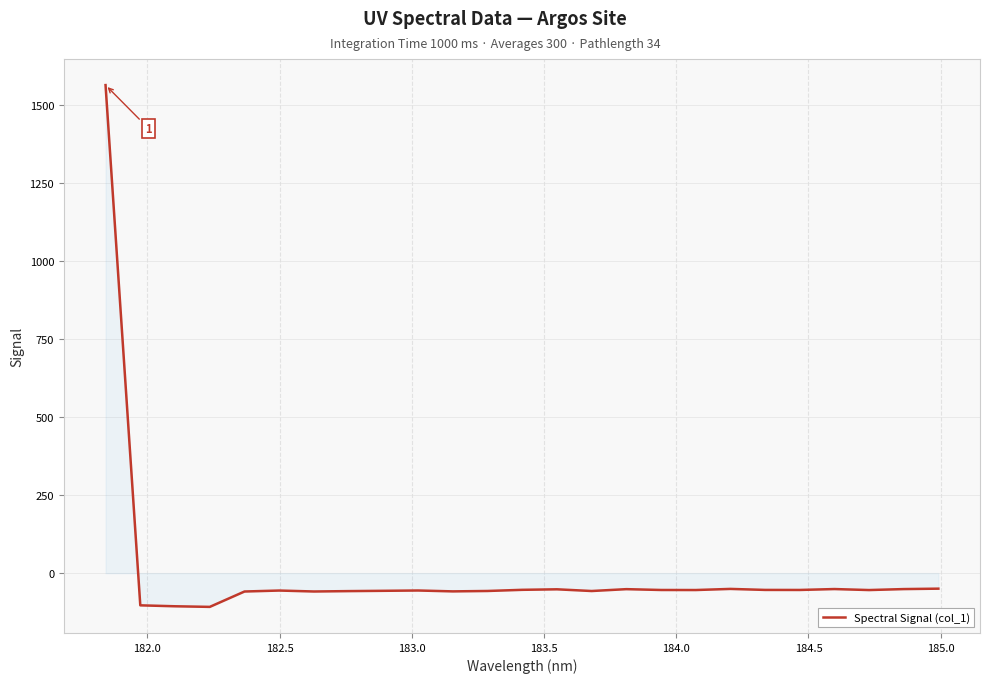

What is the minimum value shown in the chart?

-107.9